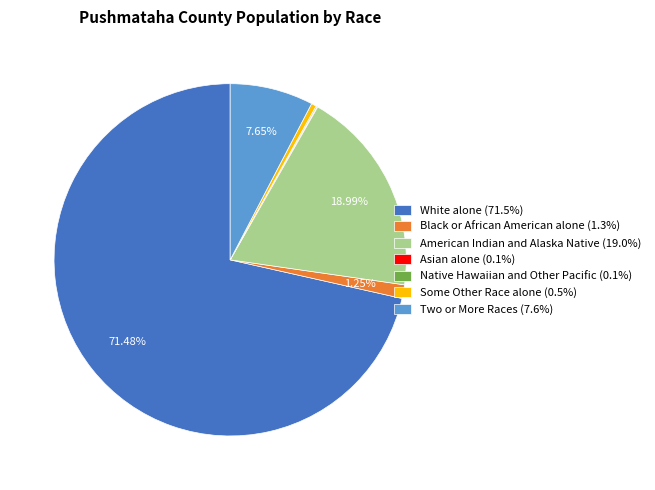

Does any single category account for the majority?

Yes